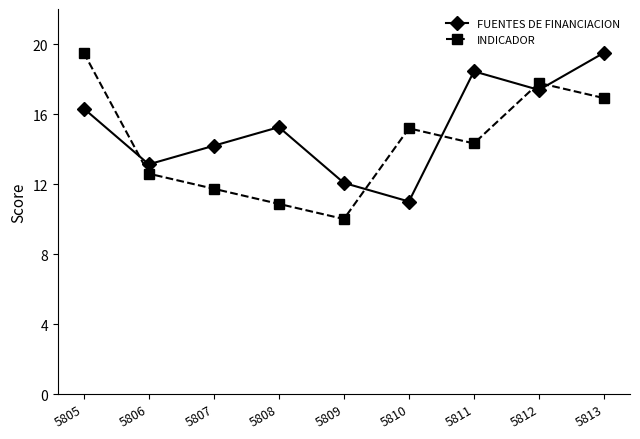

What is the difference between the maximum and minimum values in the INDICADOR series?

9.5